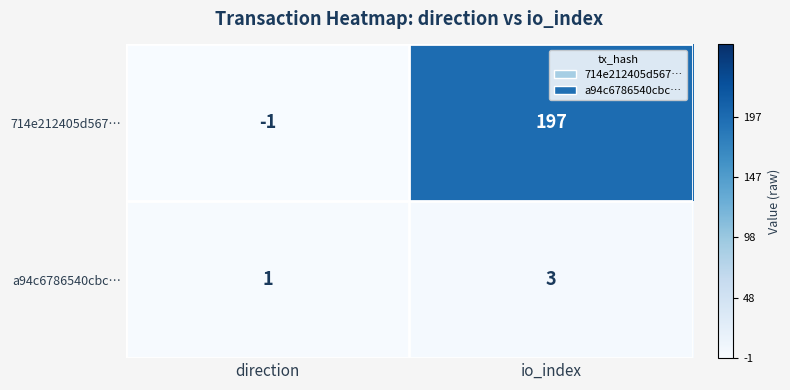

Is it true that a94c6786540cbc… equals 1 at direction?

True